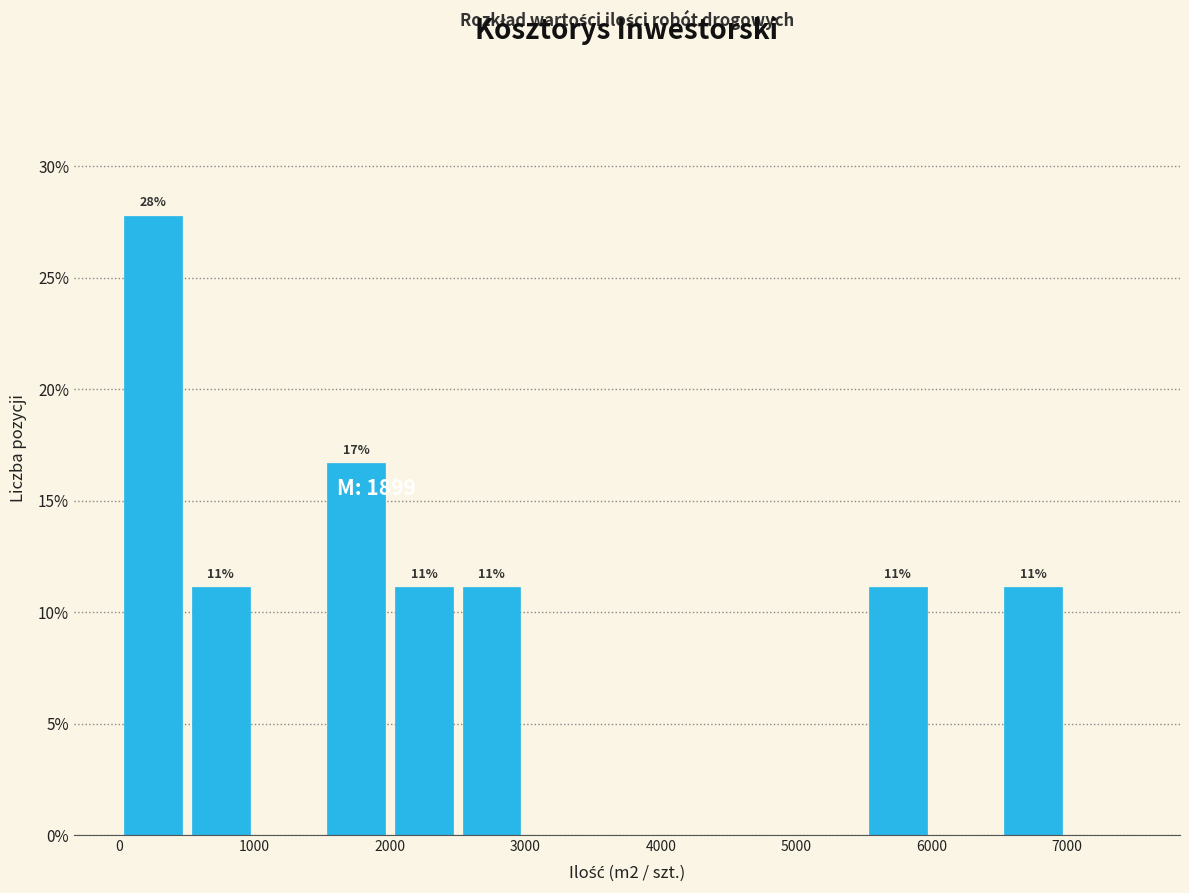

Over which range of the x-axis is the bar tallest?

0 to 500